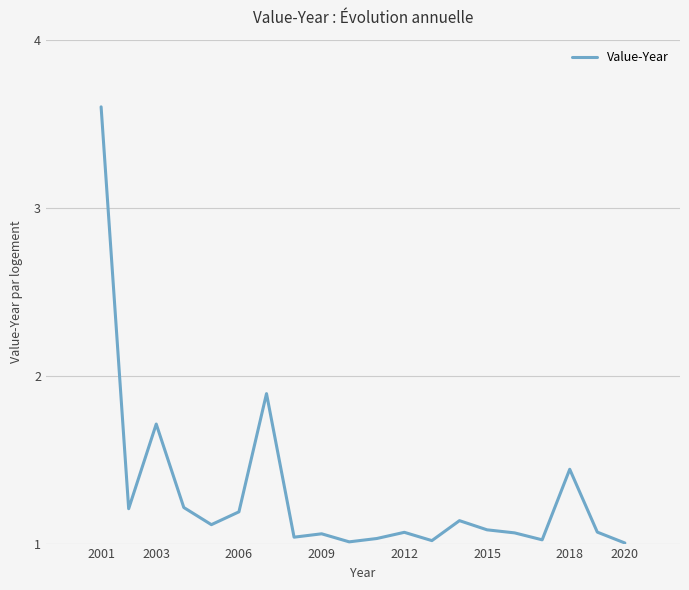

What is the greatest value displayed?

3.6